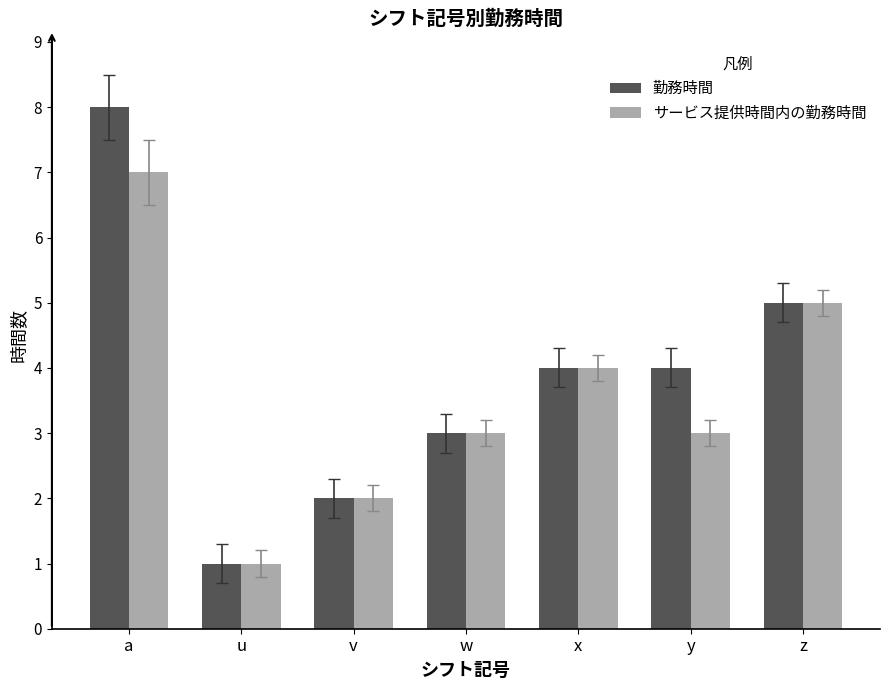

What is the sum of the サービス提供時間内の勤務時間 values at v and y?

5